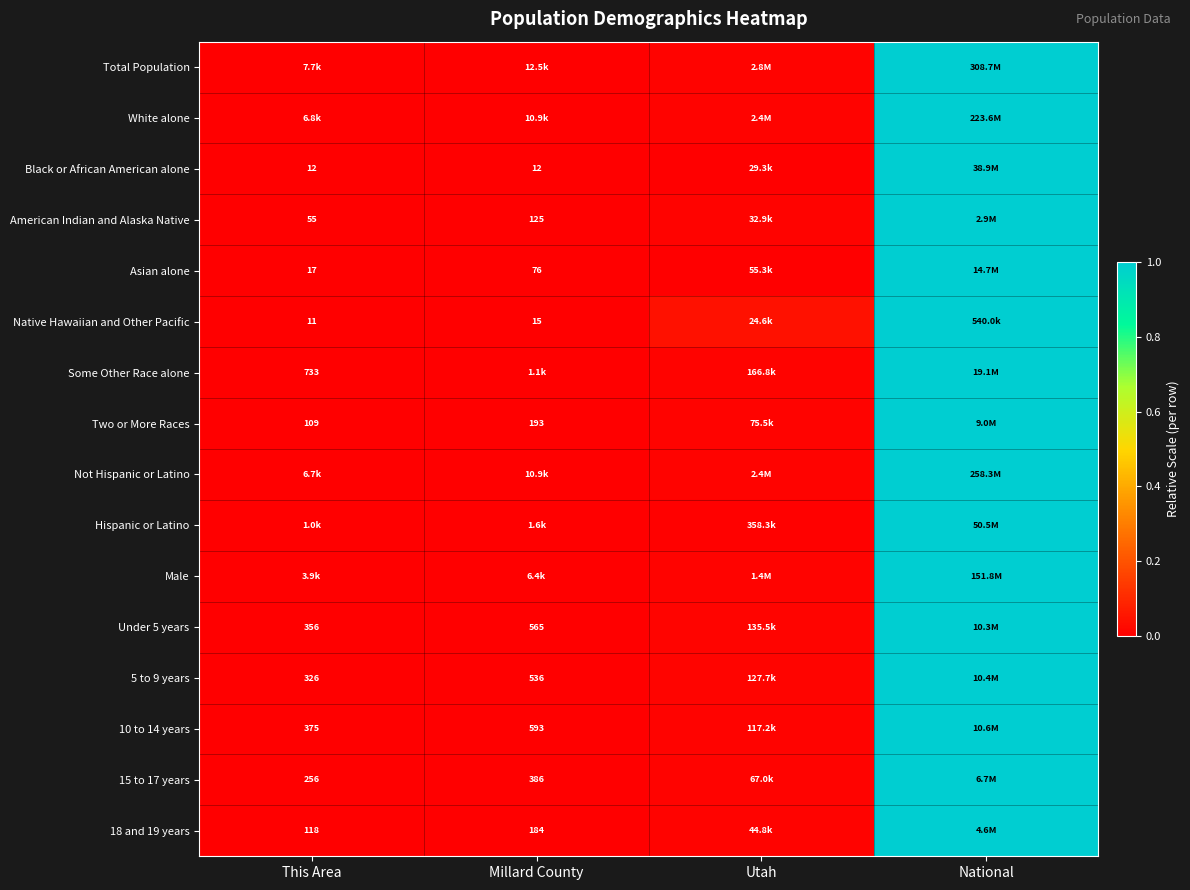

True or false: Some Other Race alone has a value of 0.0 at Utah.

False